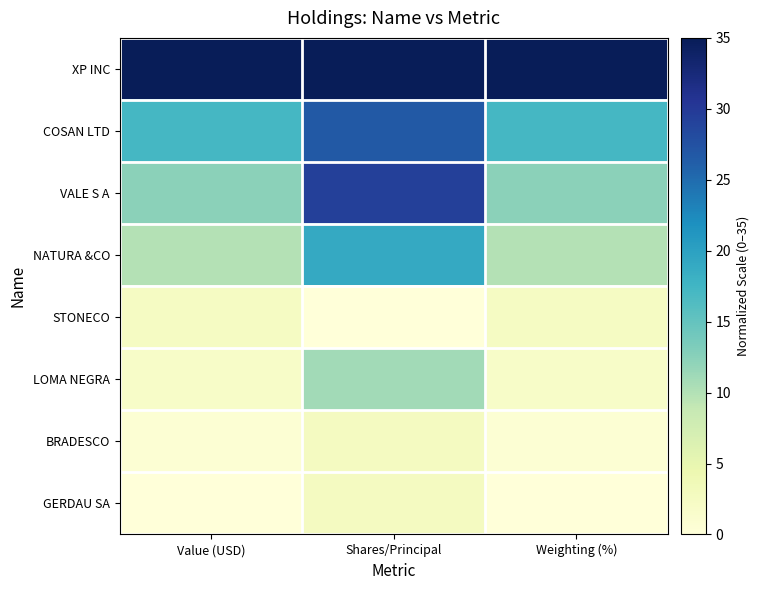

Reading right to left, extract all data points from this chart.

XP INC: Weighting (%)=35.0	Shares/Principal=35.0	Value (USD)=35.0
COSAN LTD: Weighting (%)=17.2	Shares/Principal=26.8	Value (USD)=17.2
VALE S A: Weighting (%)=12.4	Shares/Principal=29.3	Value (USD)=12.4
NATURA &CO: Weighting (%)=9.9	Shares/Principal=18.9	Value (USD)=9.9
STONECO: Weighting (%)=2.4	Shares/Principal=0.0	Value (USD)=2.4
LOMA NEGRA: Weighting (%)=1.9	Shares/Principal=11.1	Value (USD)=1.9
BRADESCO: Weighting (%)=0.6	Shares/Principal=2.7	Value (USD)=0.6
GERDAU SA: Weighting (%)=0.0	Shares/Principal=2.7	Value (USD)=0.0